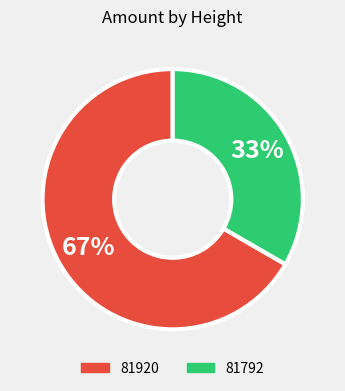

Do 81792 and 81920 together represent more than half of the pie?

Yes